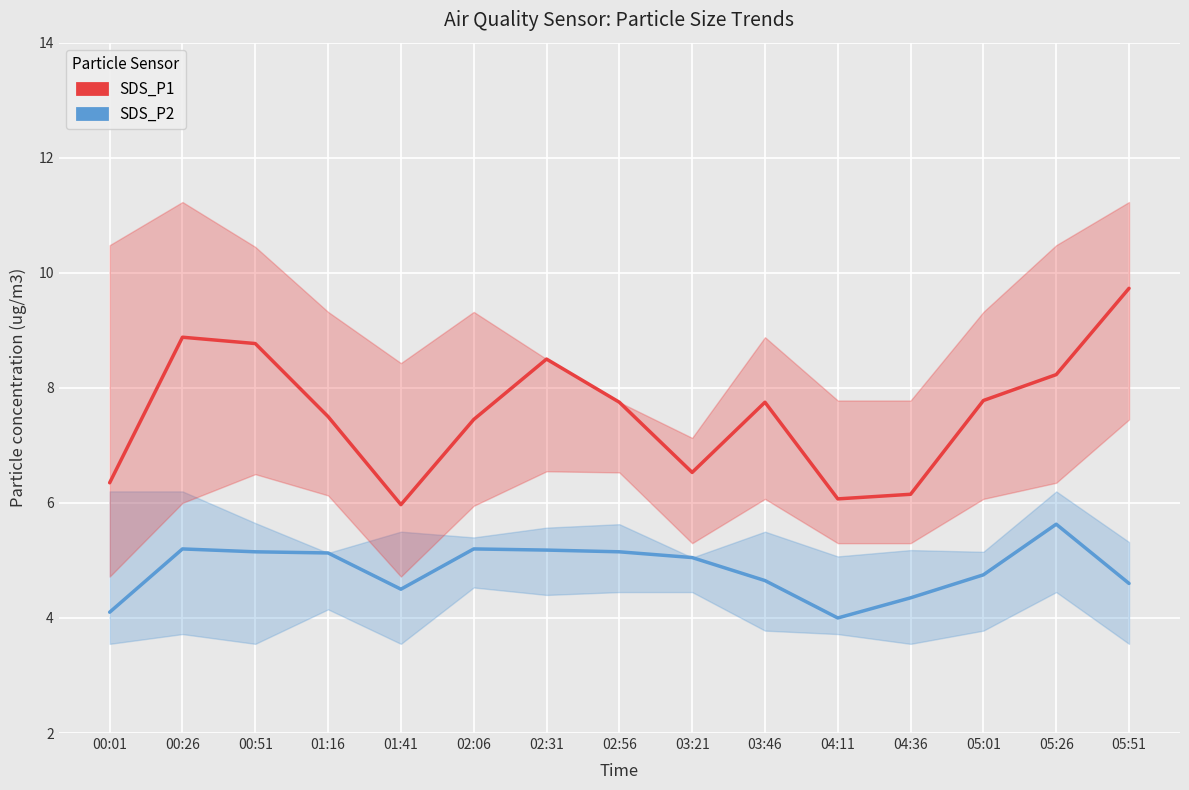

True or false: SDS_P1_mean has more than 2 interior local peaks.

True